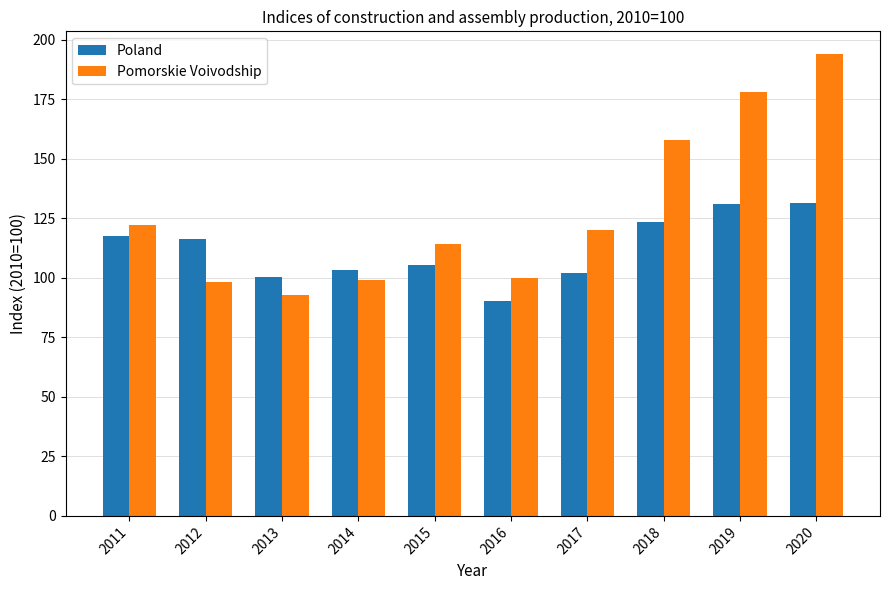

True or false: Pomorskie Voivodship has a value of 157.9 at 2018.

True